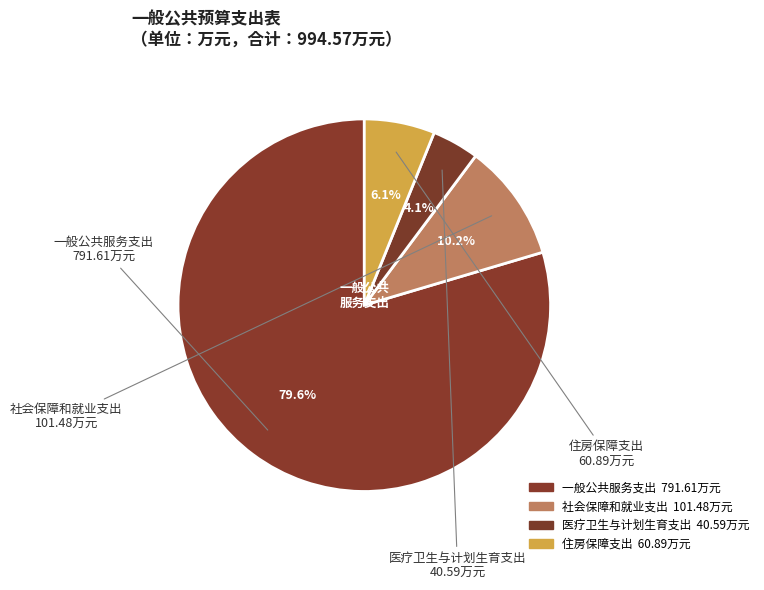

Which has a higher value, 社会保障和就业支出 or 医疗卫生与计划生育支出?

社会保障和就业支出